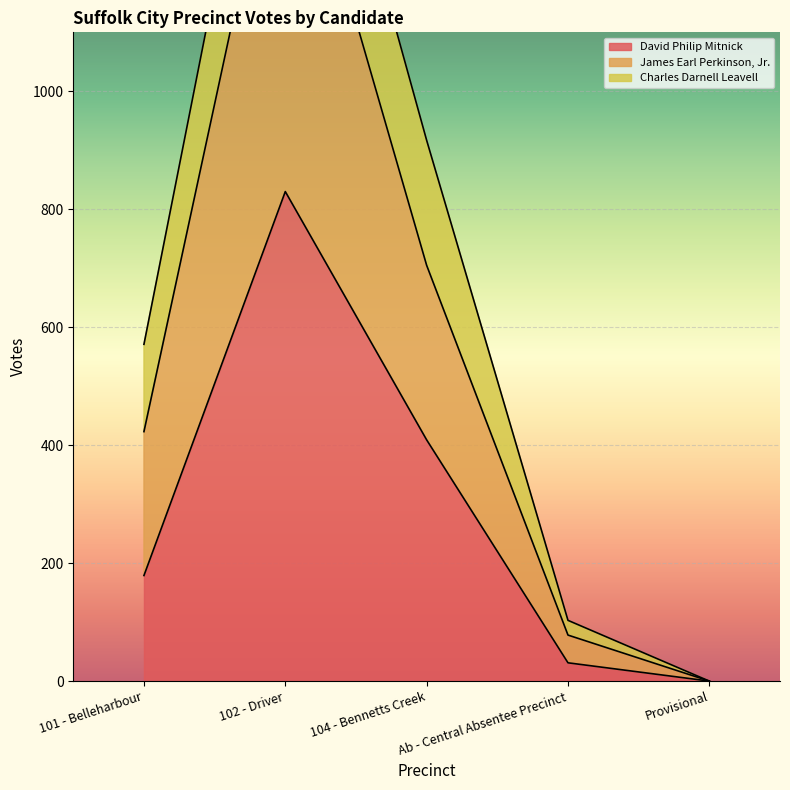

True or false: David Philip Mitnick has a value of 830 at 102 - Driver.

True